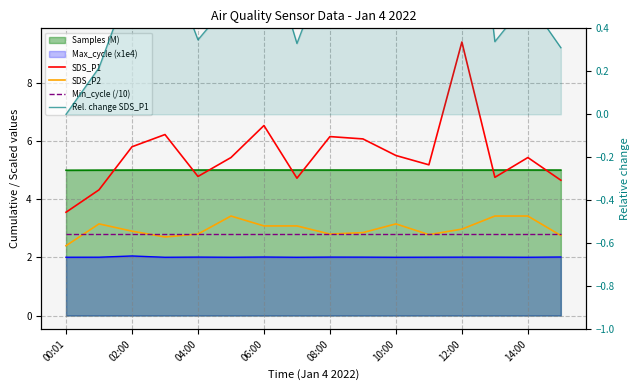

Which series changed the most between 12 and 15?

SDS_P1